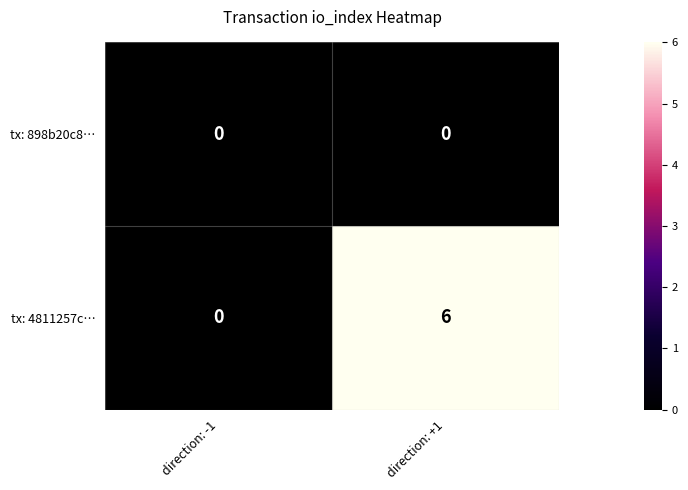

Rank the series by their maximum value, from highest to lowest.

tx: 4811257c…, tx: 898b20c8…